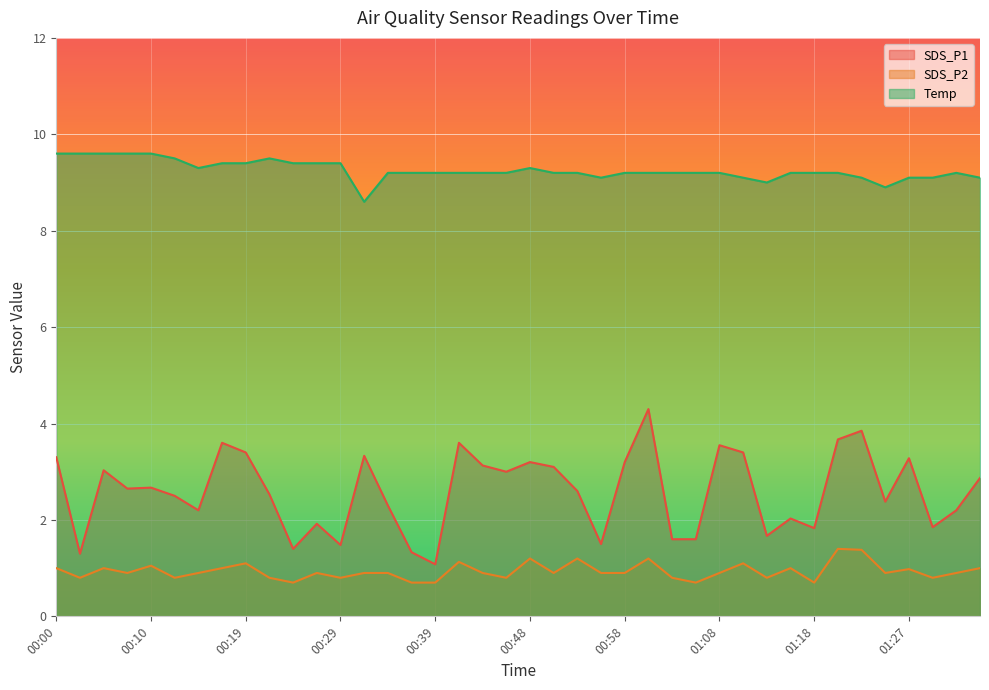

How many interior local peaks does the SDS_P1 series have?

12